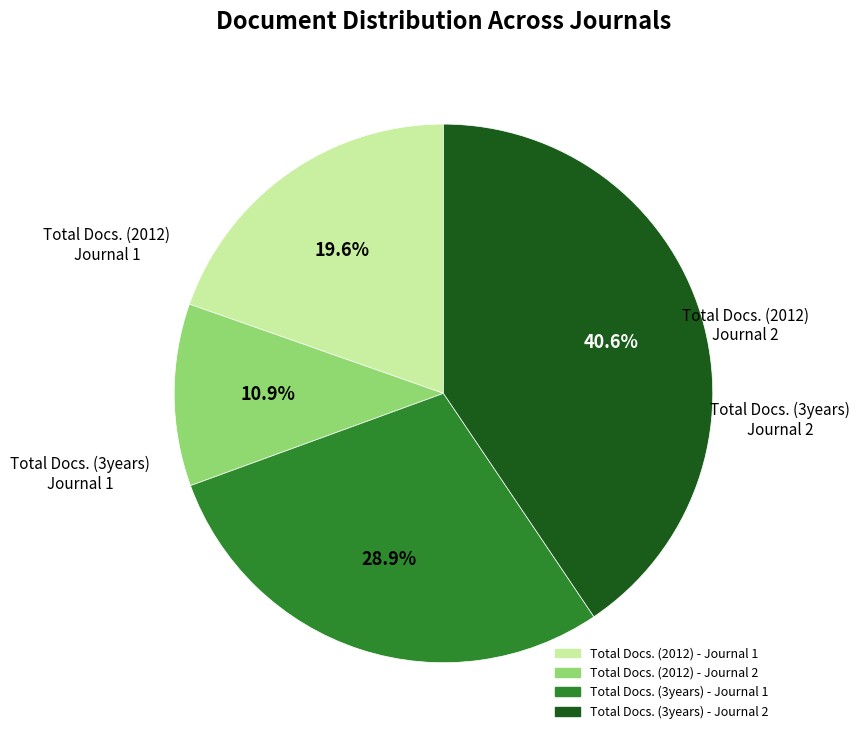

Approximately how many times larger is the value at Total Docs. (3years) - Journal 2 compared to Total Docs. (2012) - Journal 1?

2.1